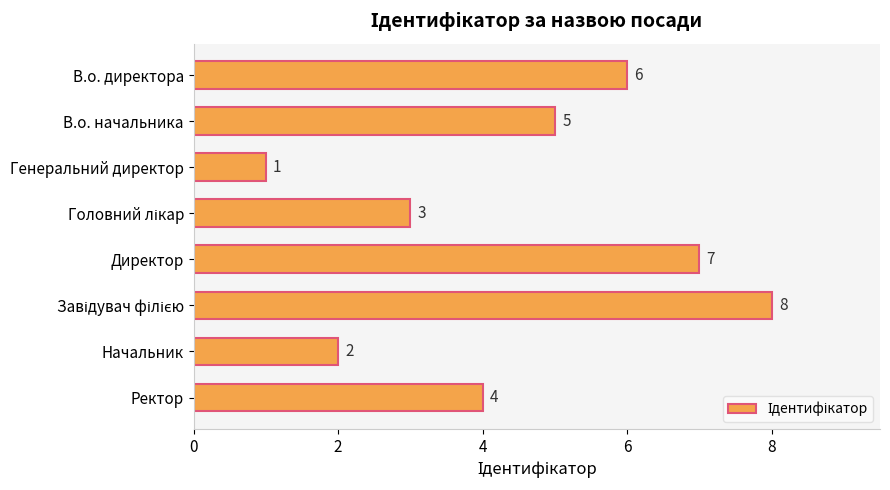

What is the smallest value displayed?

1